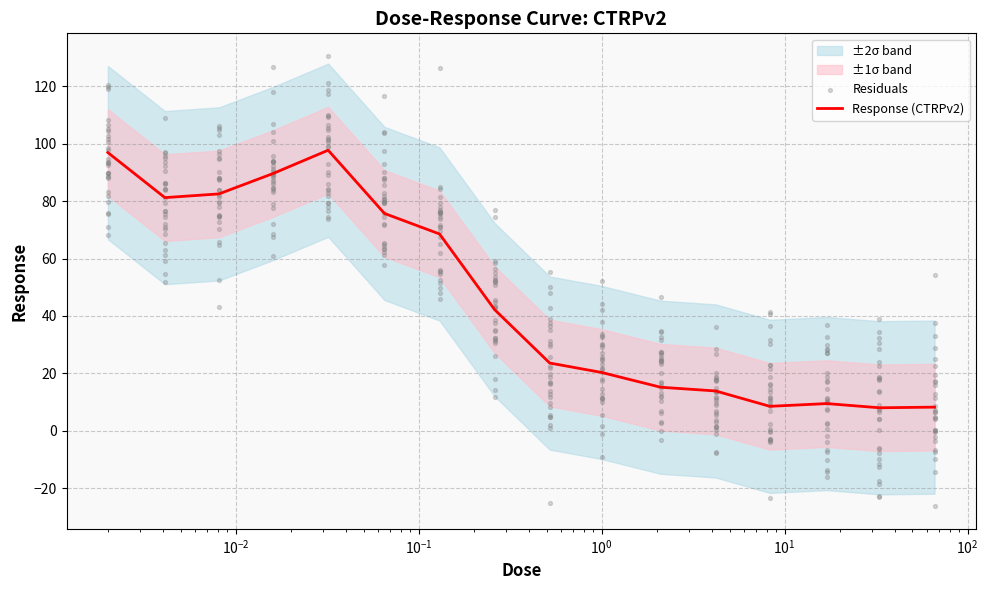

What is the change in value from 2.1 to 4.2?

-1.3